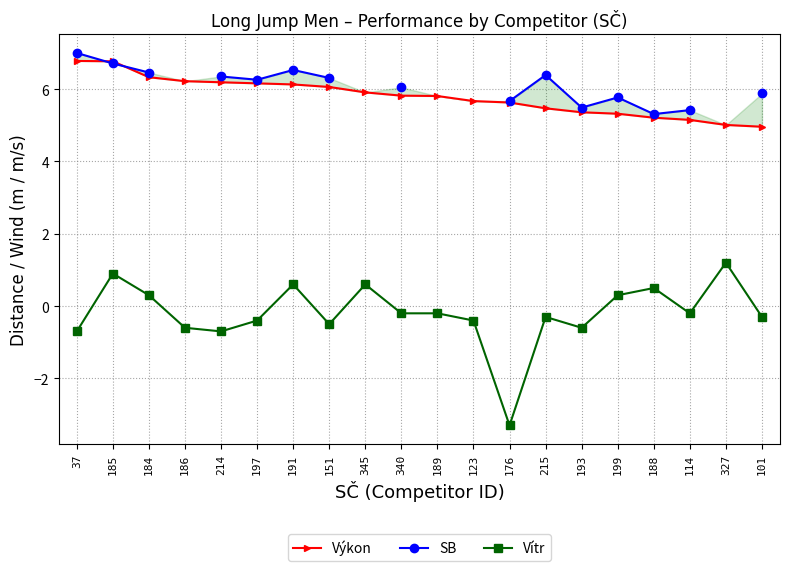

How many interior local valleys does the SB series have?

3